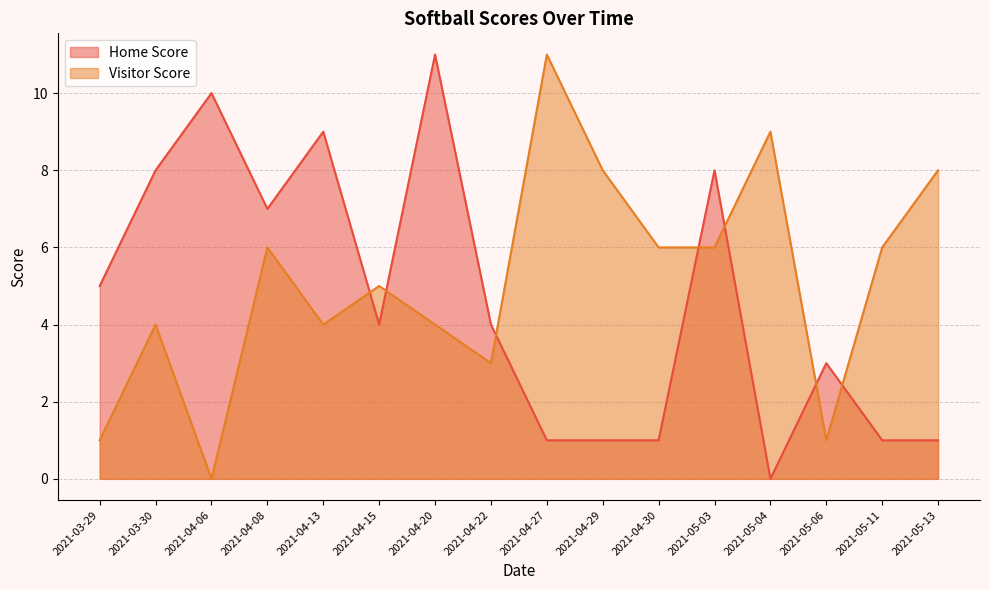

After their last crossing, which series has the higher values: Visitor Score or Home Score?

Visitor Score